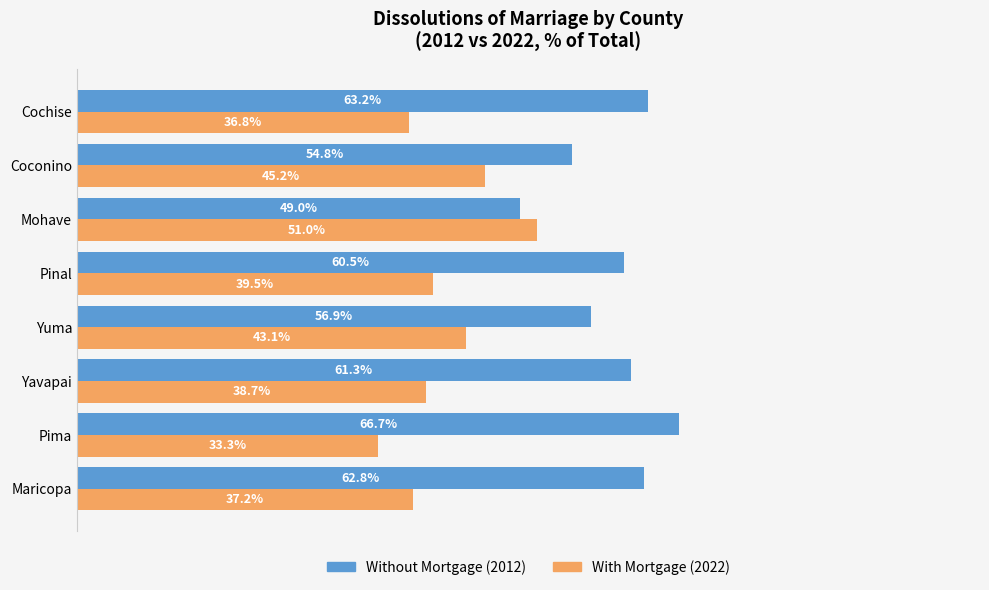

At which category does the chart reach its minimum across all series?

Pima